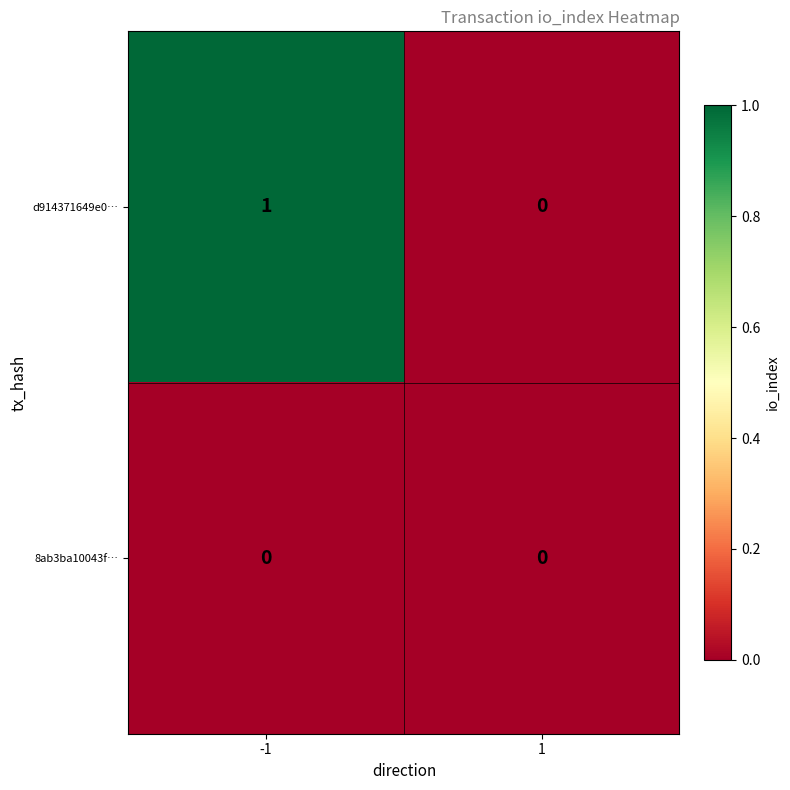

Reading right to left, what are all the values shown in this chart?

d914371649e0…: 0	1
8ab3ba10043f…: 0	0